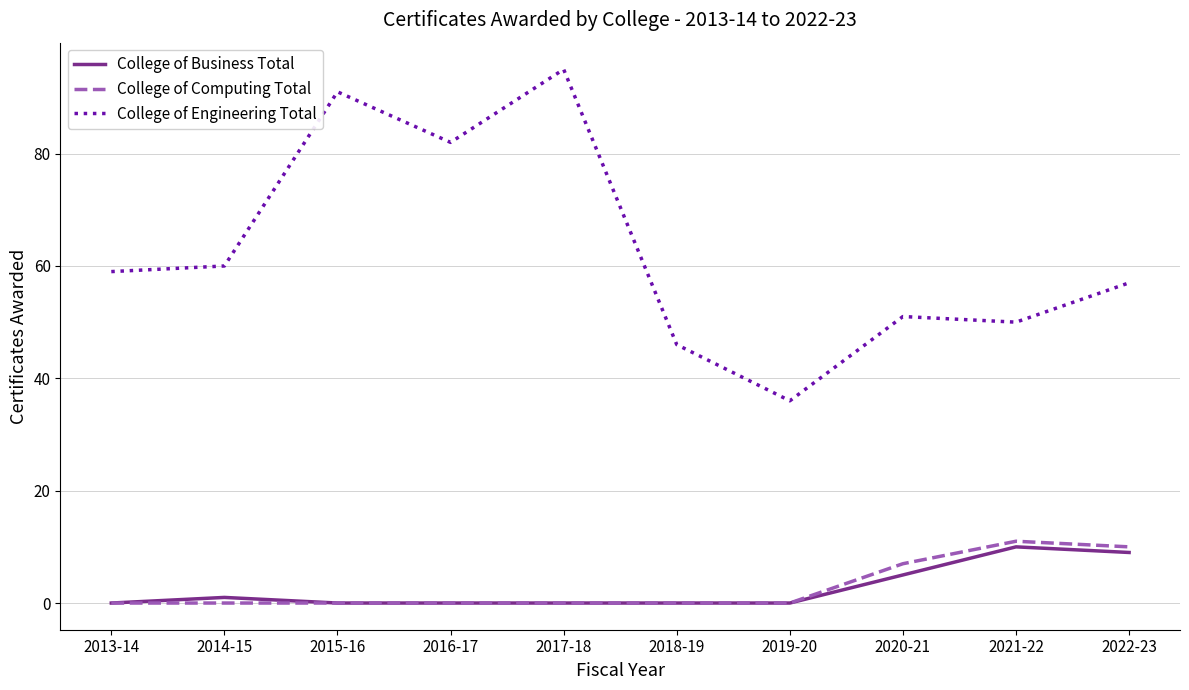

Is this an area chart (filled region under the line)?

No